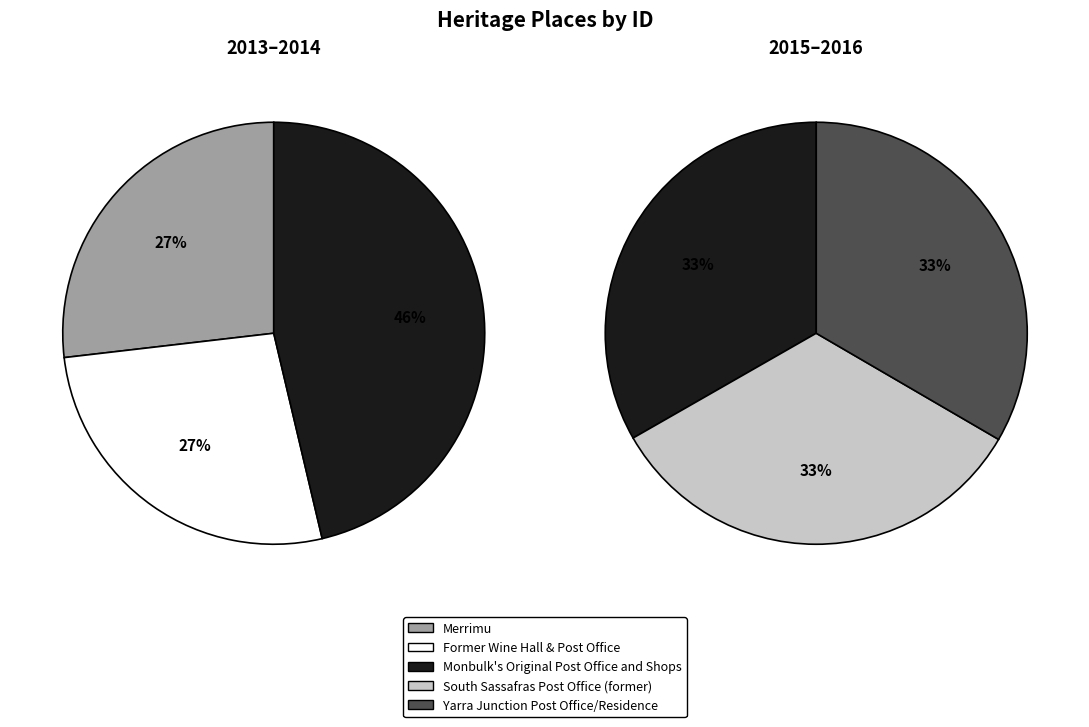

Is there any slice that represents more than half of the pie?

No